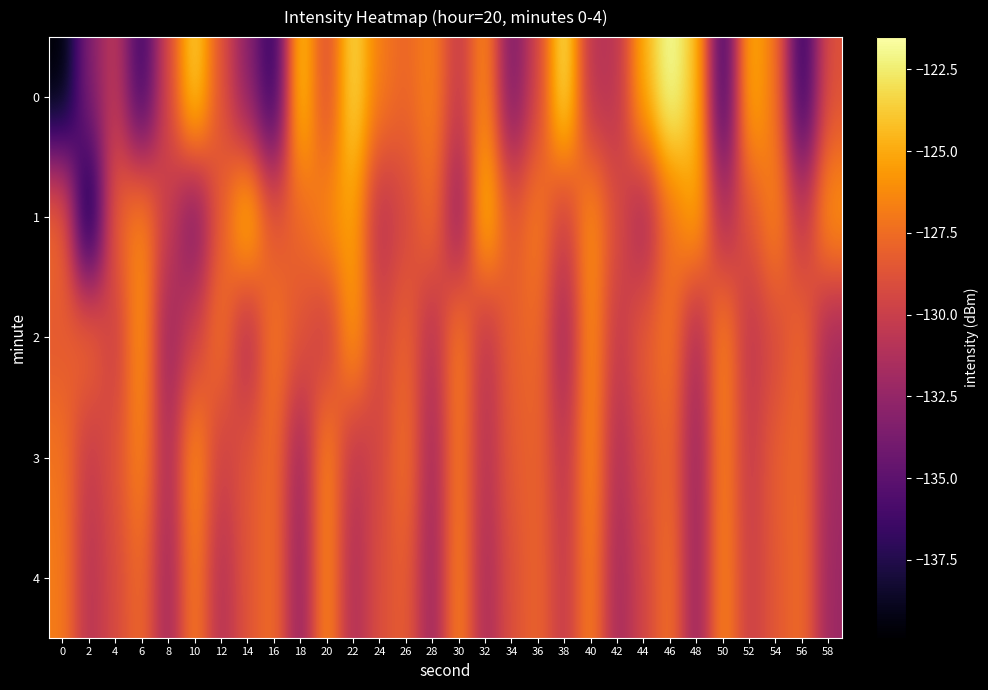

How many categories are shown in the chart?

30